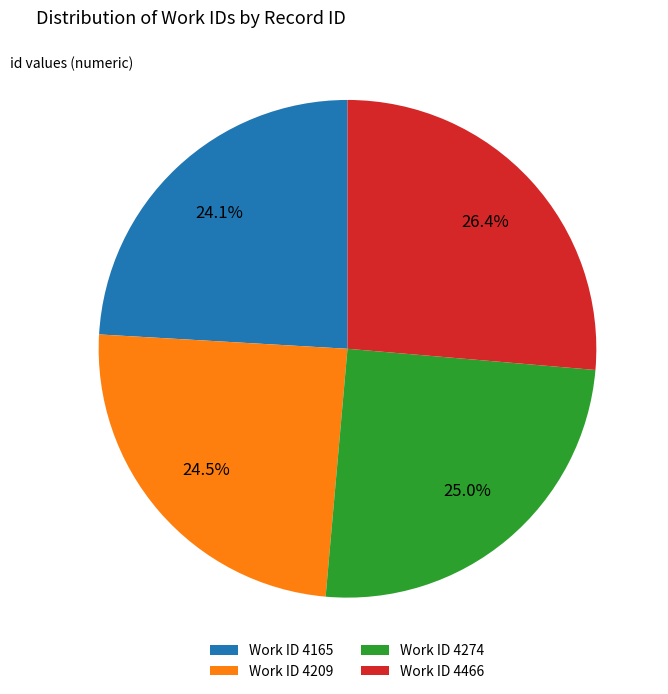

Count the number of slices in the pie.

4